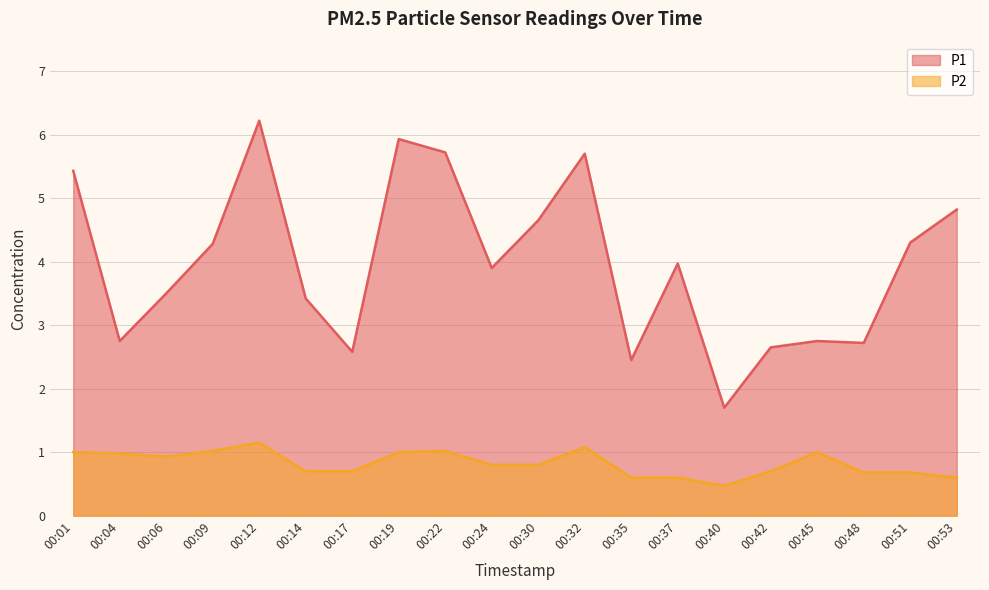

At how many categories does at least one series exceed 2?

19